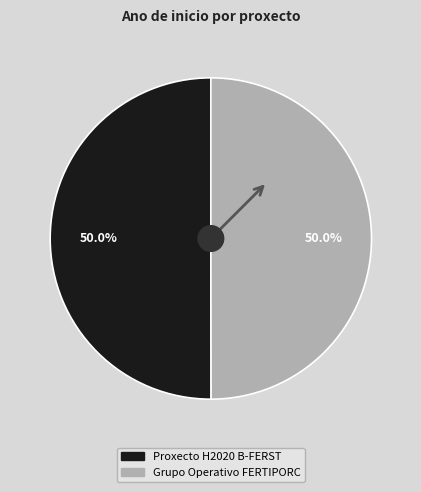

How many segments does this pie chart have?

2